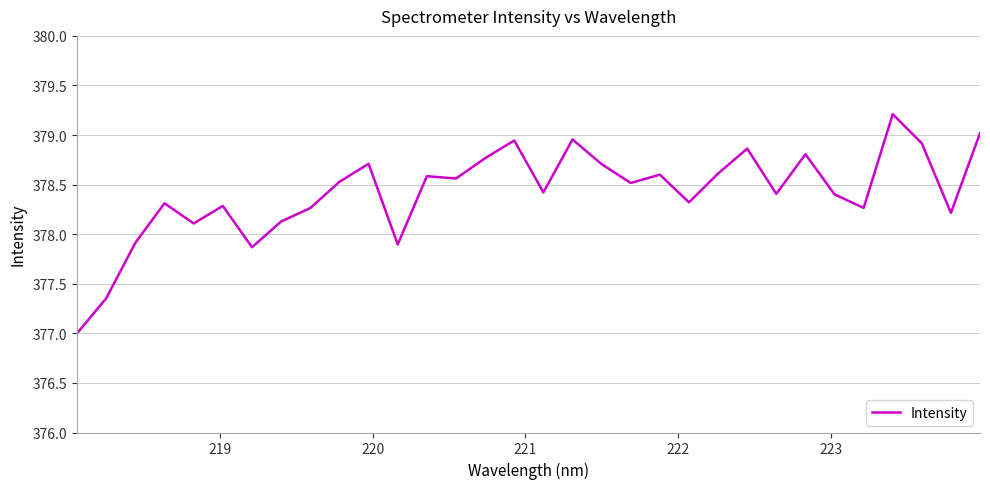

What is the difference between the maximum and minimum values?

2.2